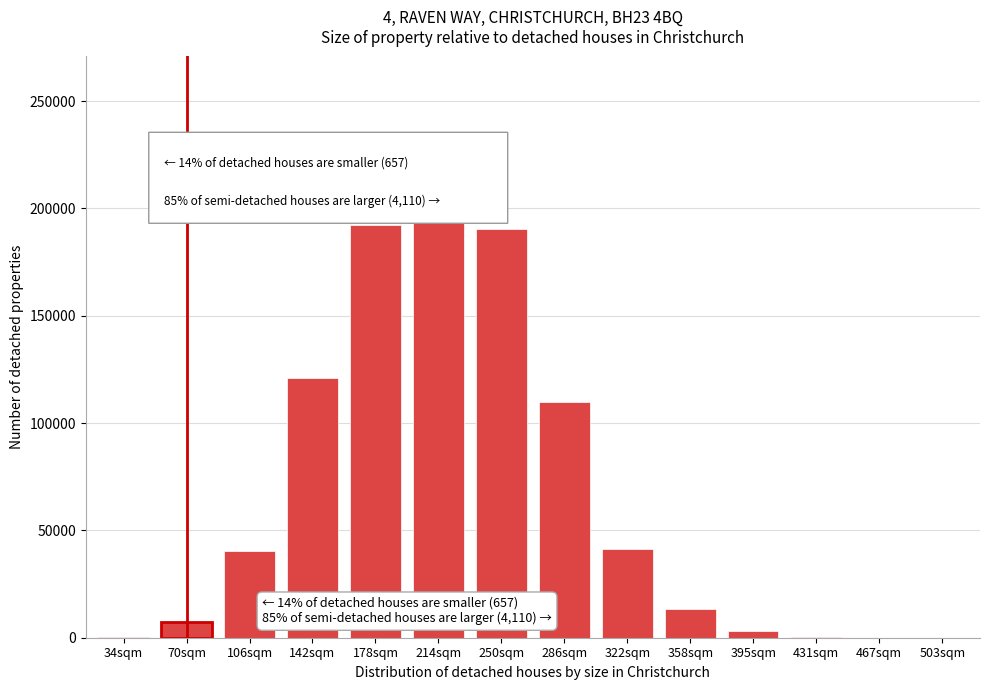

Which label corresponds to the largest value in the chart?

214sqm